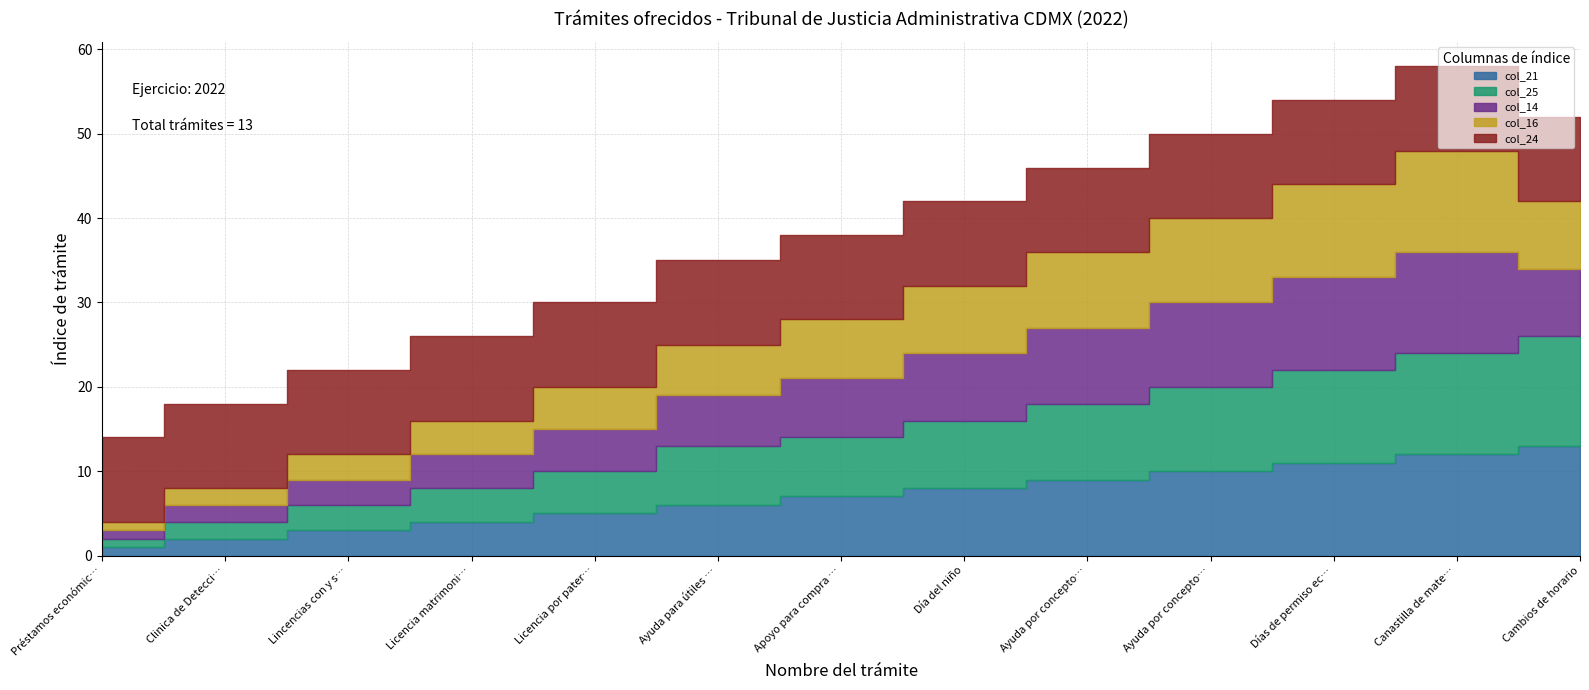

How many intersections are there between col_14 and col_24?

1